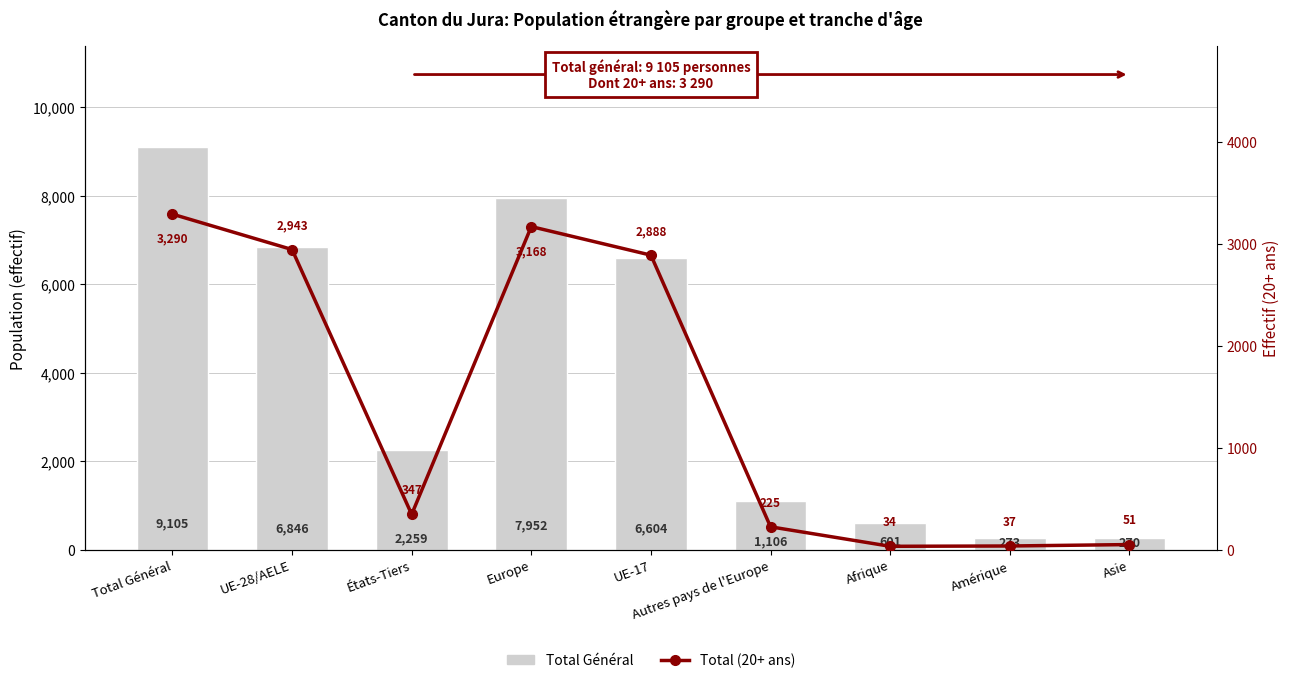

How many series are shown in this chart?

2